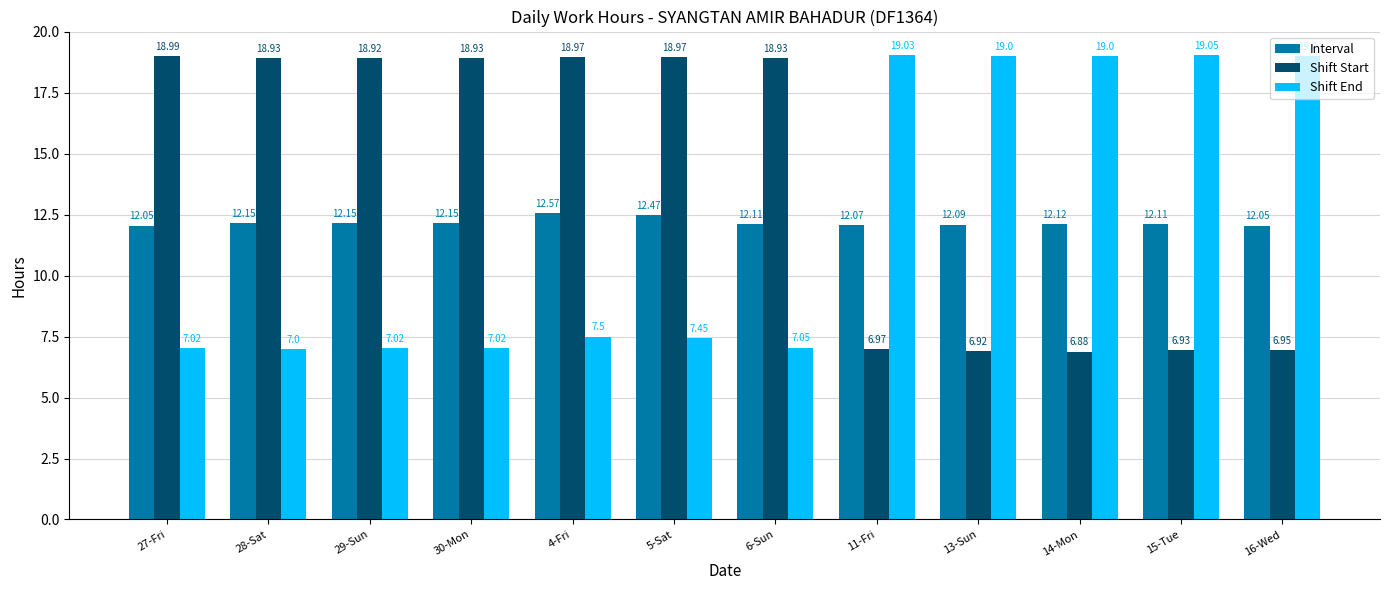

What is the difference between the highest and lowest values at 27-Fri?

12.0